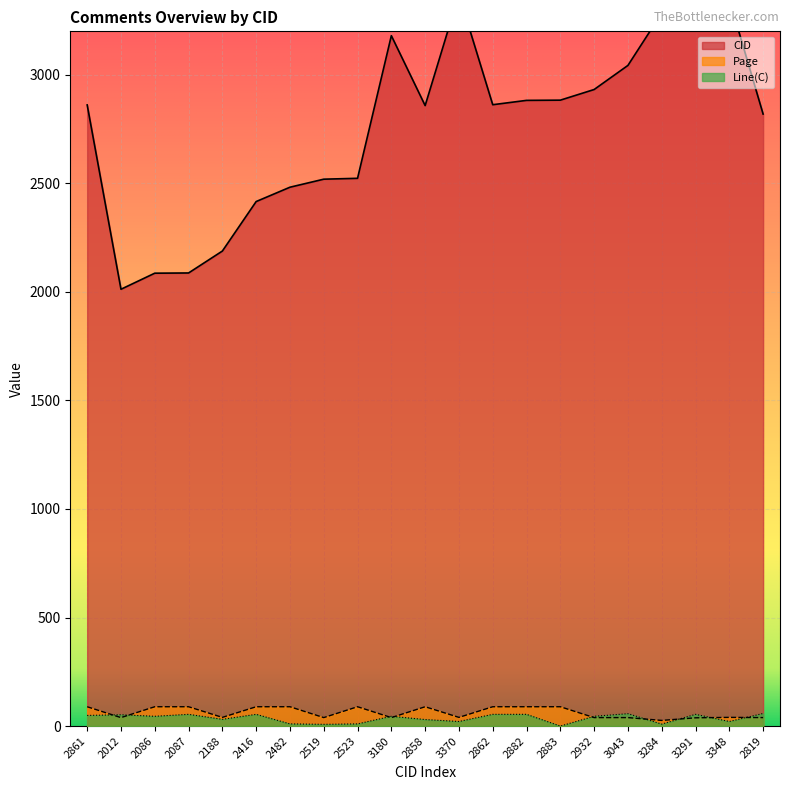

Reading right to left, what are all the values shown in this chart?

CID: 2819=2819	3348=3348	3291=3291	3284=3284	3043=3043	2932=2932	2883=2883	2882=2882	2862=2862	3370=3370	2858=2858	3180=3180	2523=2523	2519=2519	2482=2482	2416=2416	2188=2188	2087=2087	2086=2086	2012=2012	2861=2861
Page: 2819=39	3348=40	3291=38	3284=26	3043=39	2932=39	2883=89	2882=89	2862=89	3370=40	2858=89	3180=39	2523=89	2519=39	2482=89	2416=89	2188=40	2087=89	2086=89	2012=39	2861=89
Line(C): 2819=58	3348=21	3291=54	3284=9	3043=57	2932=45	2883=0	2882=54	2862=54	3370=21	2858=30	3180=45	2523=10	2519=8	2482=10	2416=54	2188=31	2087=54	2086=45	2012=52	2861=49